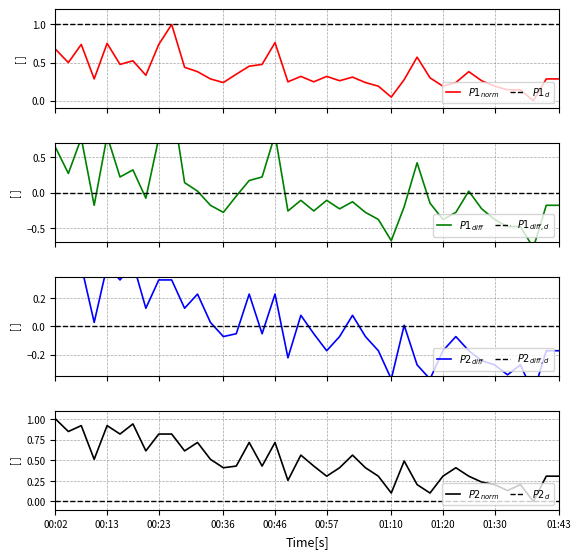

How many values in the P2 series are below 0?

22